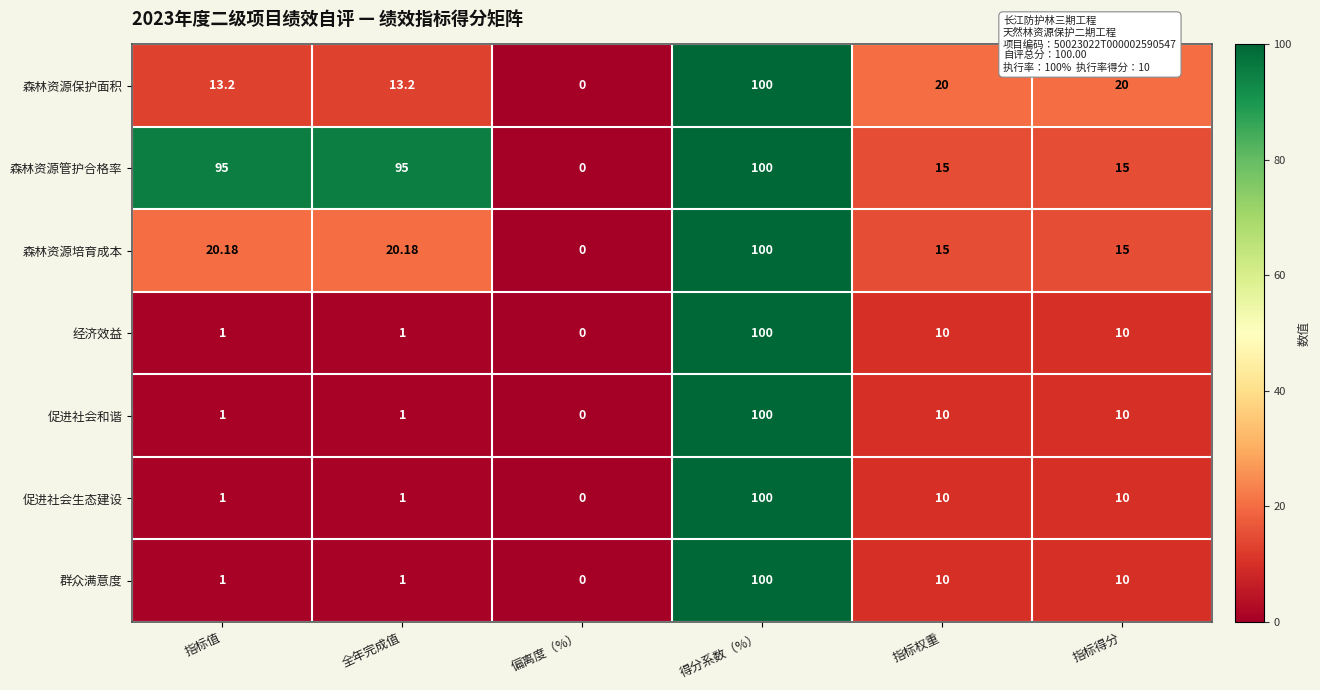

Which category has the highest value across all series?

得分系数（%）